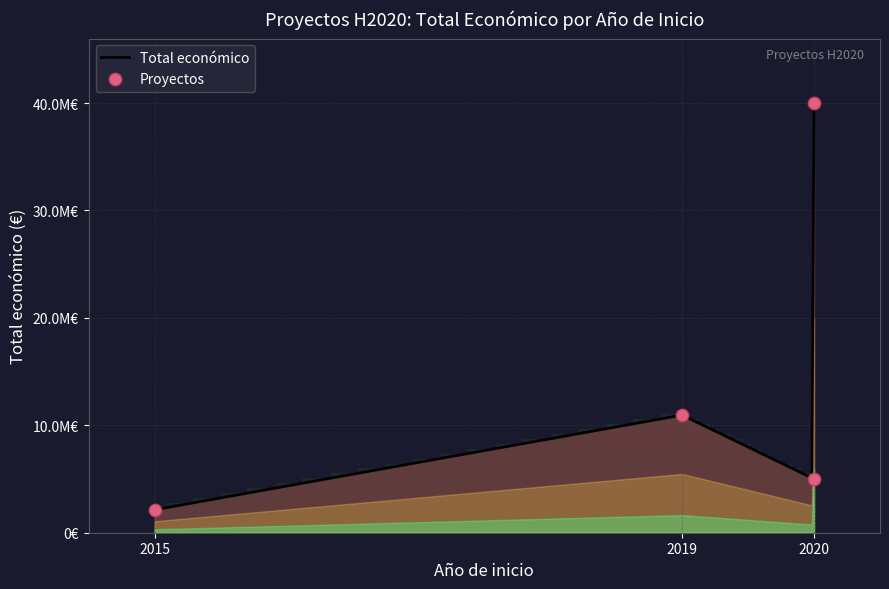

What is the change in value from 2015 to 2020?

+37863826